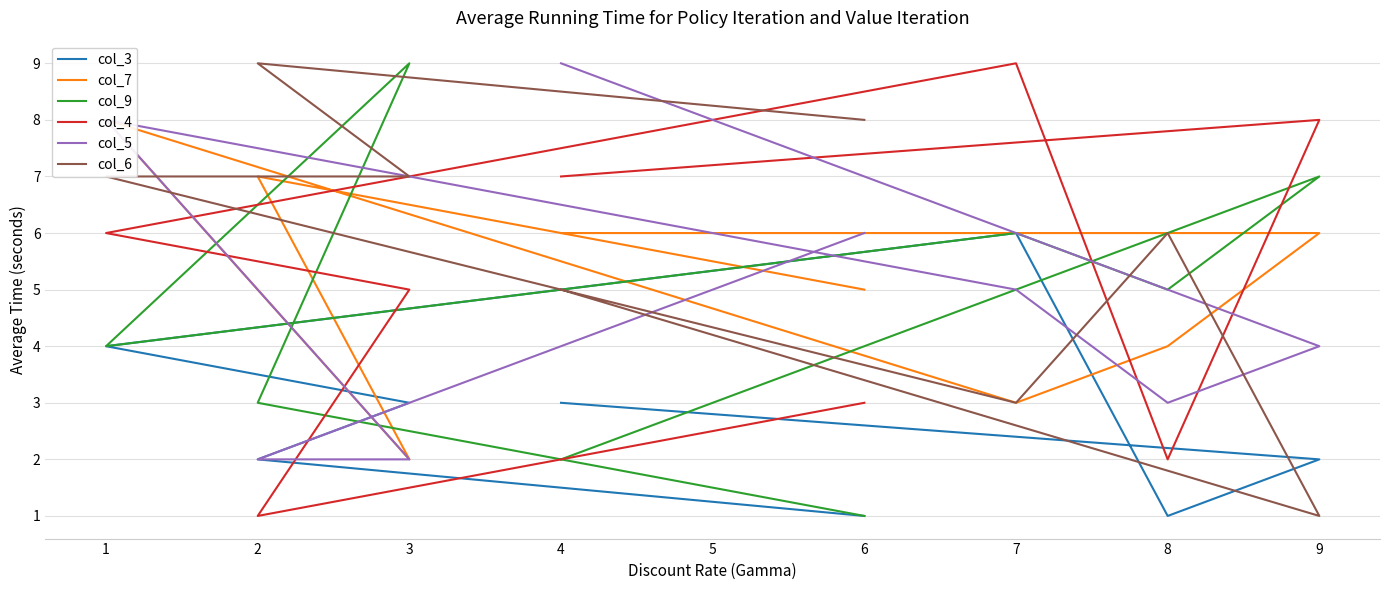

List the labels in order of col_6 value, smallest first.

9, 7, 4, 8, 1, 3, 6, 2